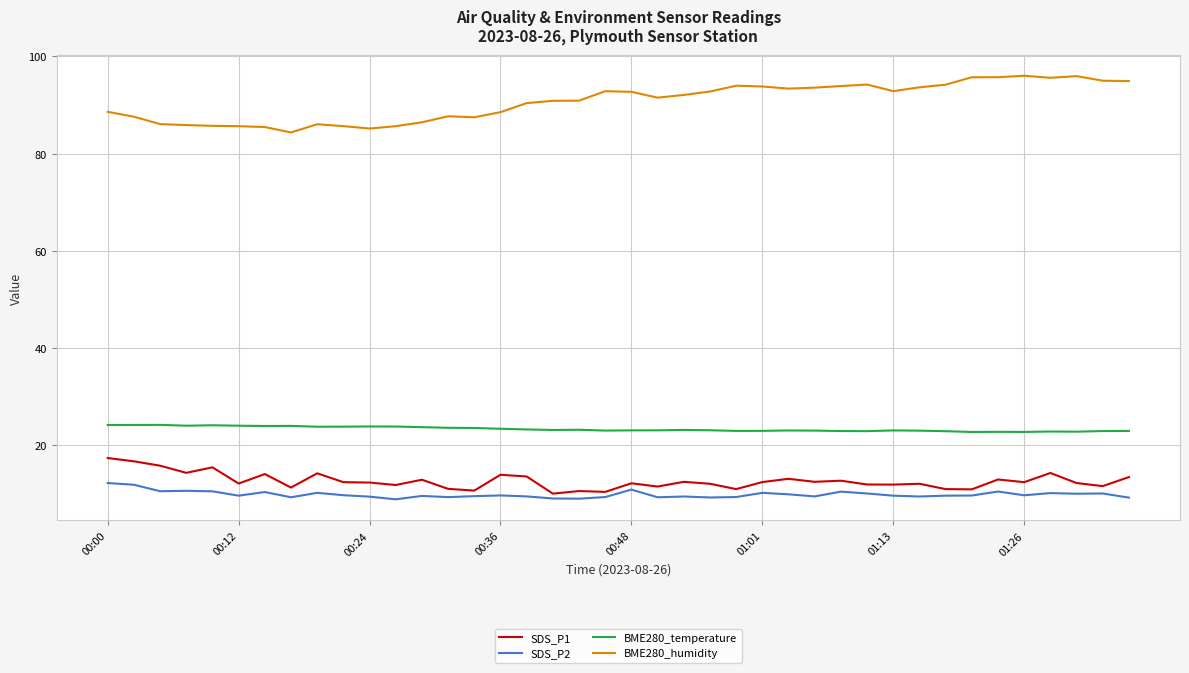

True or false: SDS_P1 and BME280_temperature cross at least once.

False